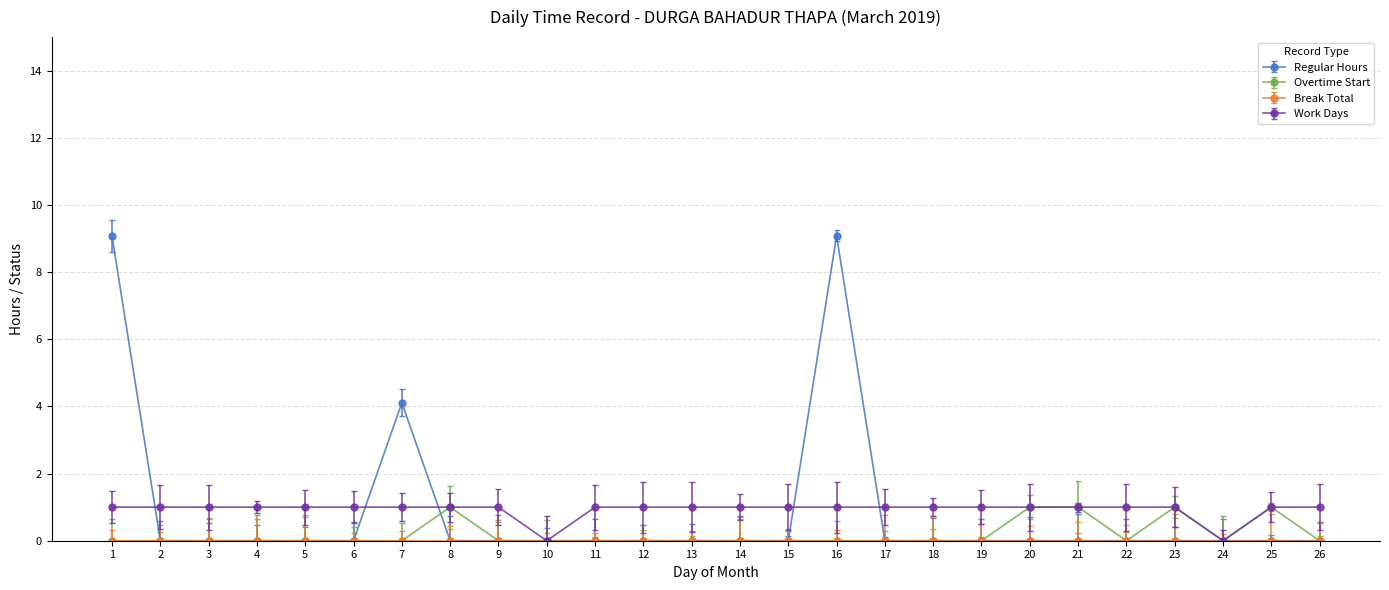

How many values in Regular Hours are above zero?

3